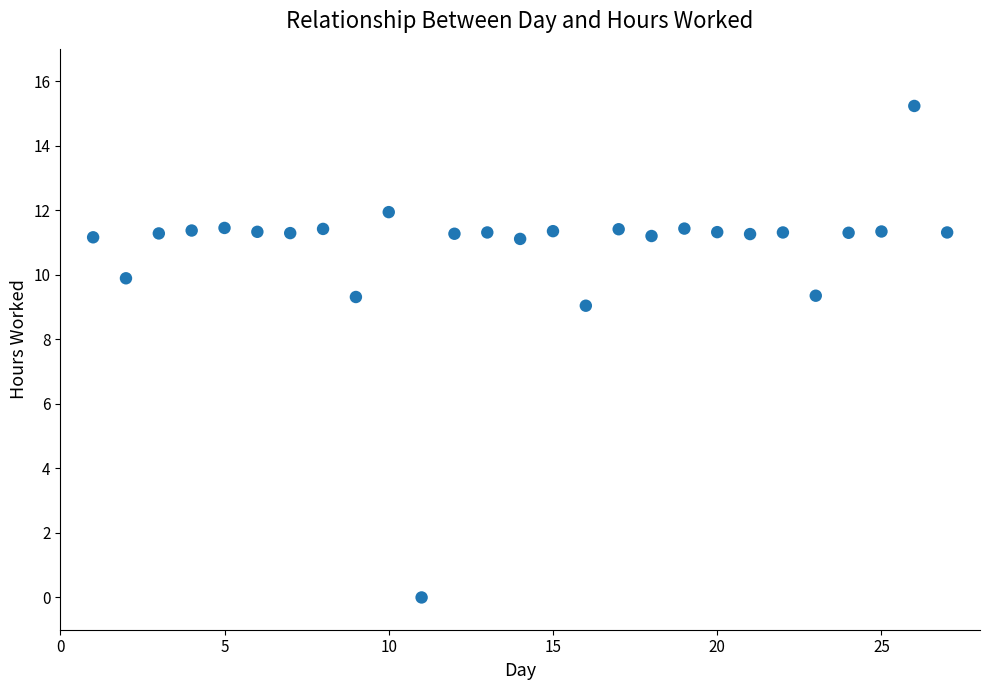

What is the range of Y values (max minus min)?

15.2